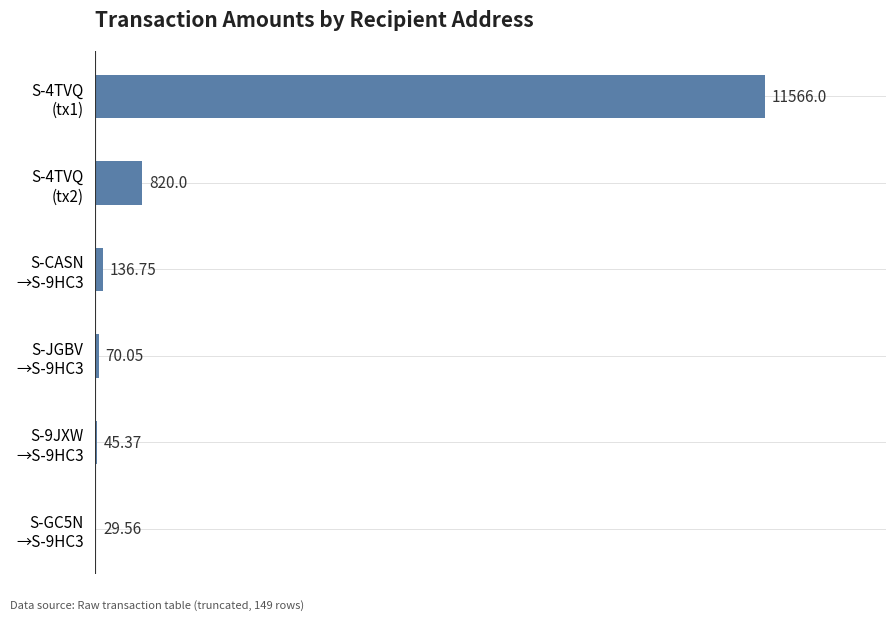

What is the average value?

2111.3